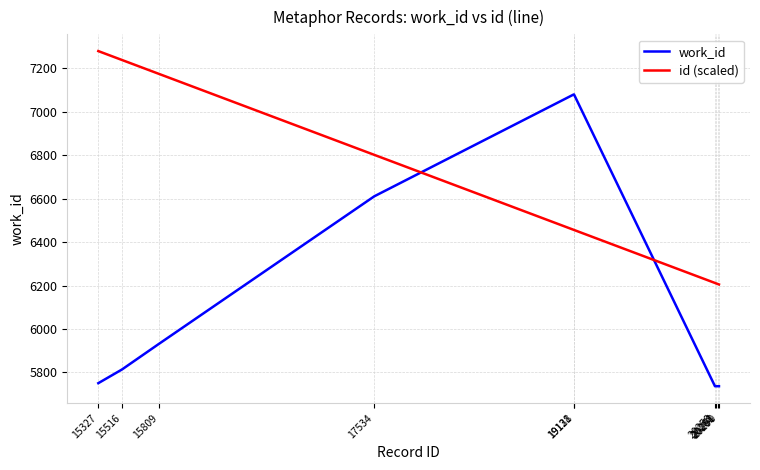

Which series has the largest total across all categories?

id (scaled)